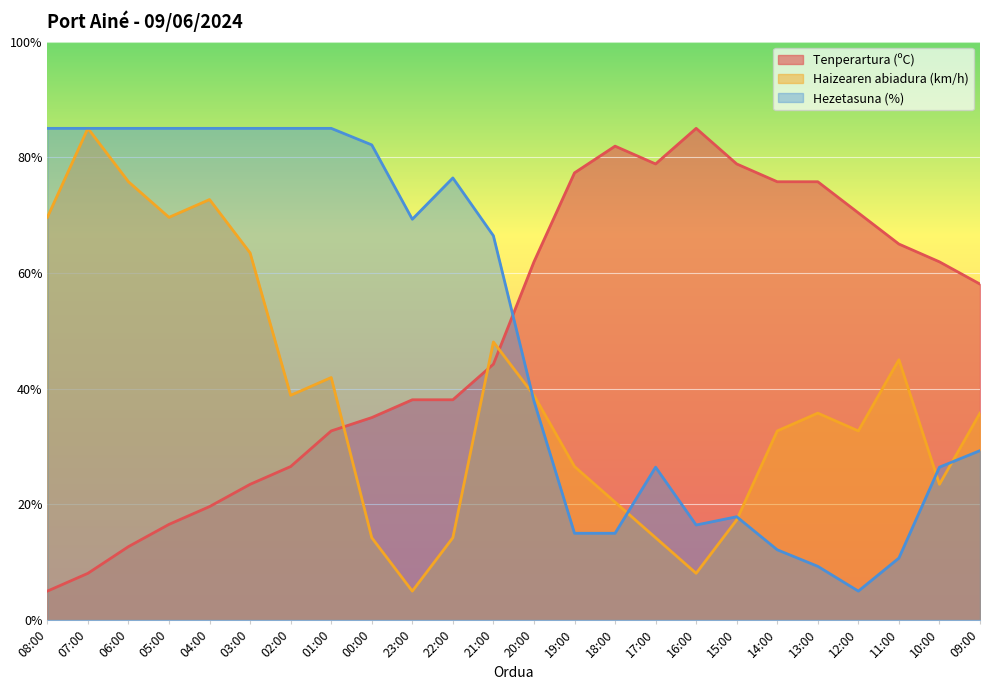

Which label corresponds to the largest value in the chart?

16:00